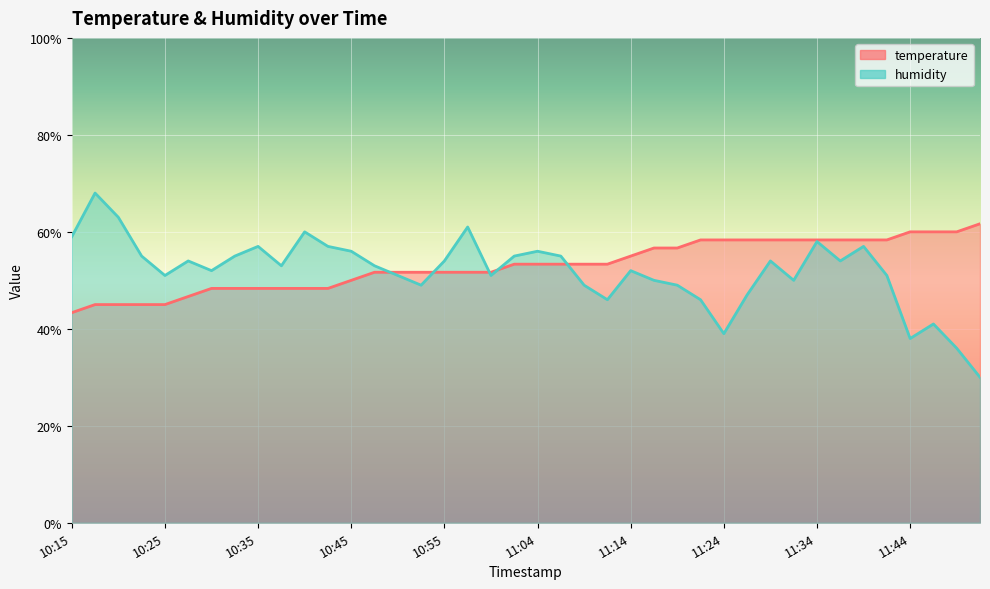

True or false: temperature has more than 1 points higher than both neighbors.

False